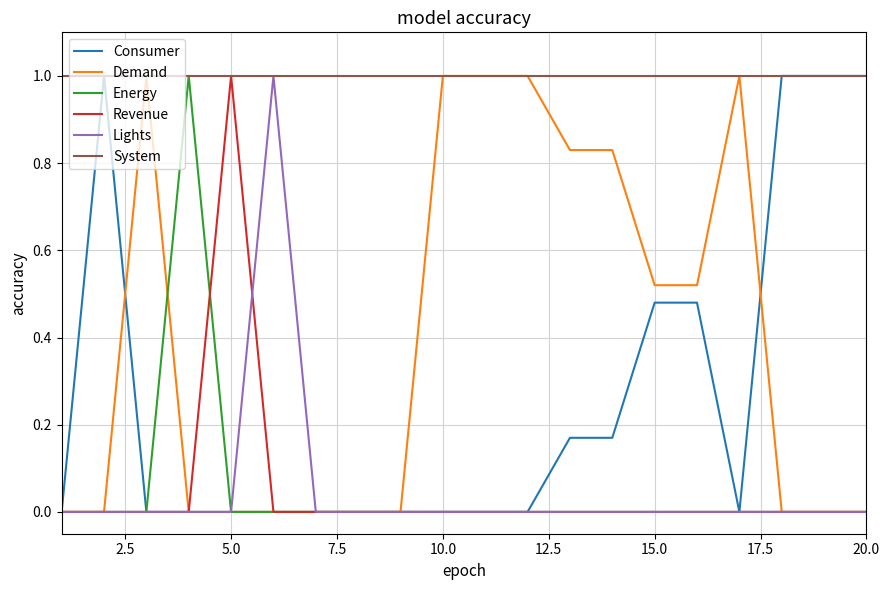

What is the maximum value shown in the chart?

1.0